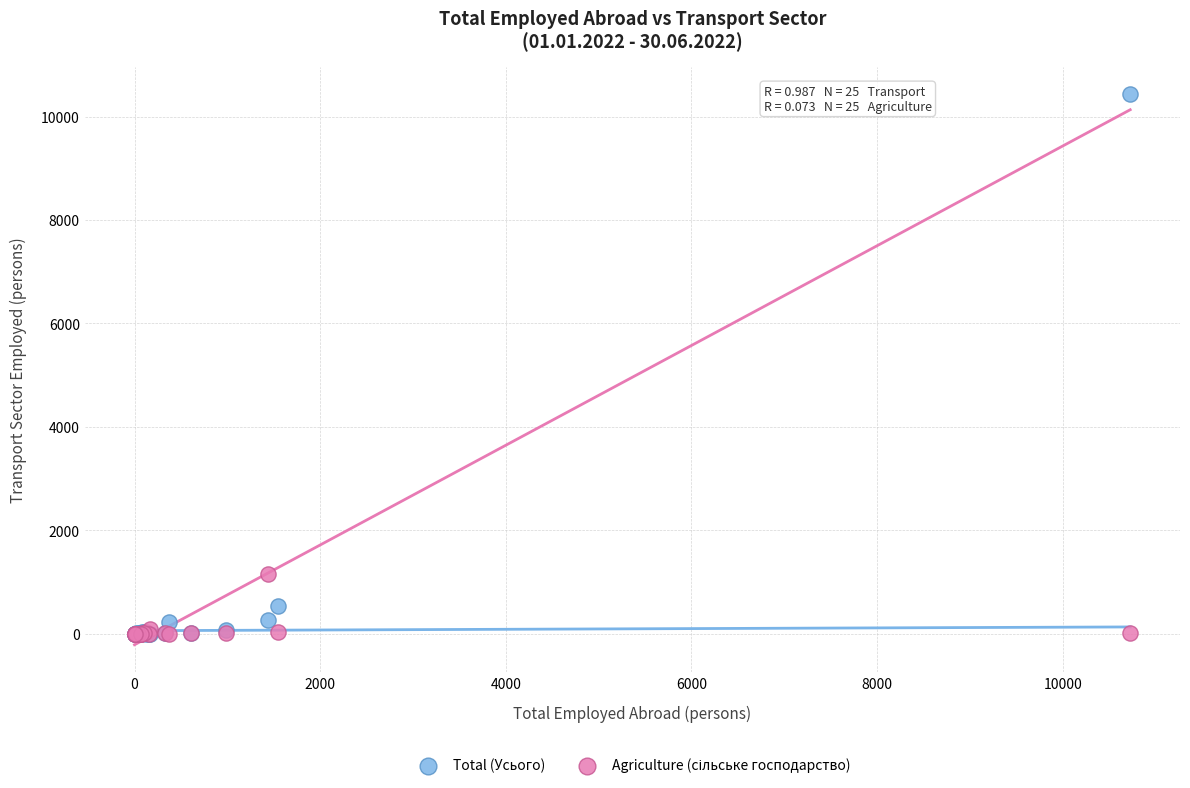

Which series contains the highest Y value?

Total (Усього)